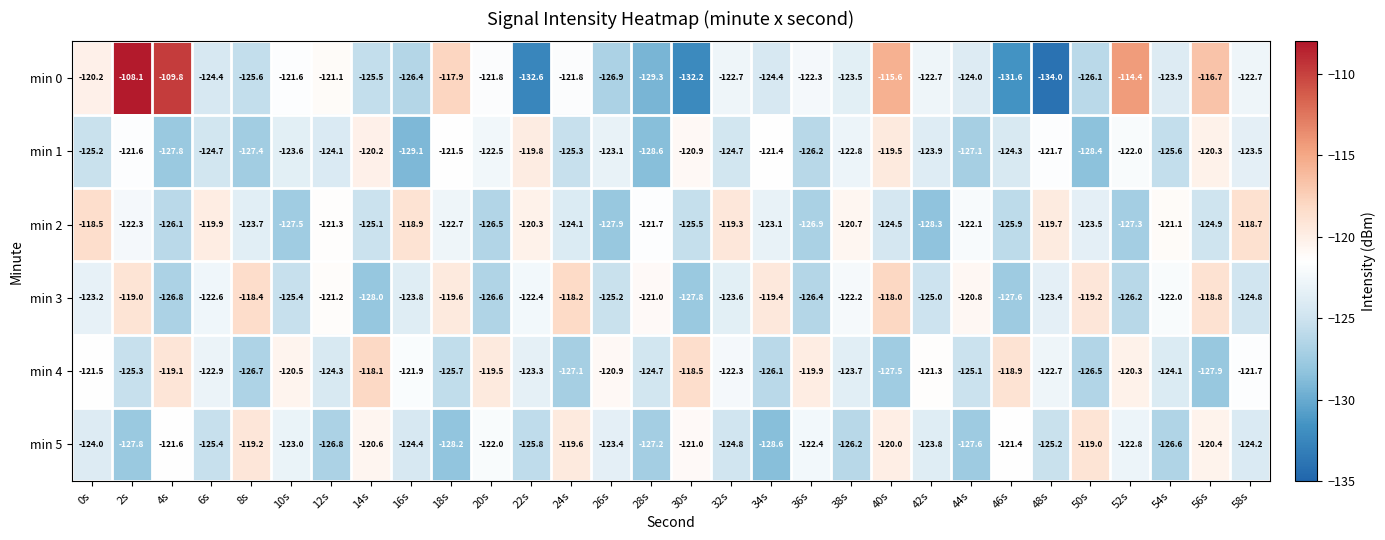

What is the difference between the second highest and second lowest values in the min 3 series?

9.6